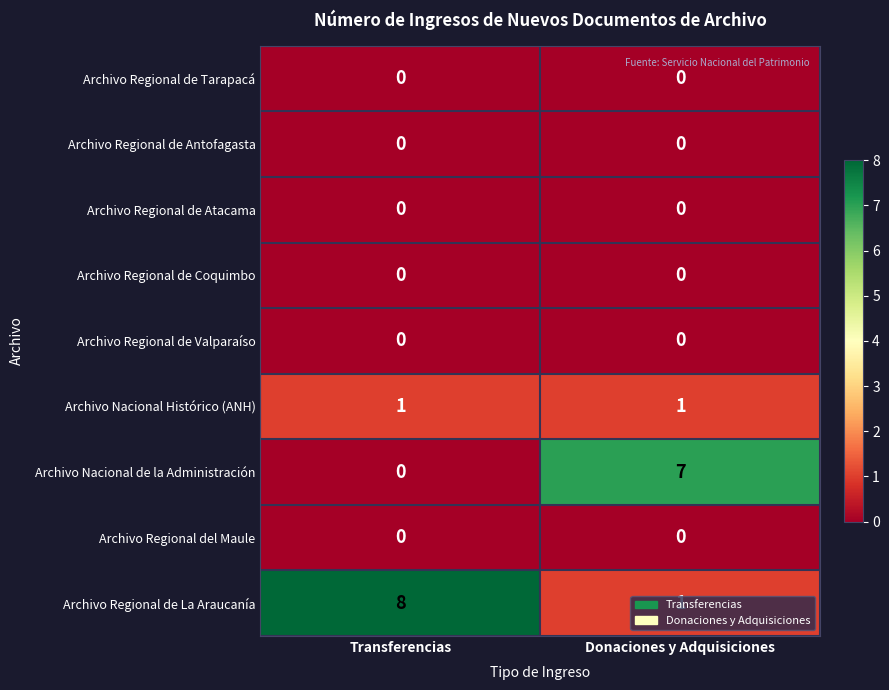

Which series has the largest total across all categories?

Archivo Regional de La Araucanía